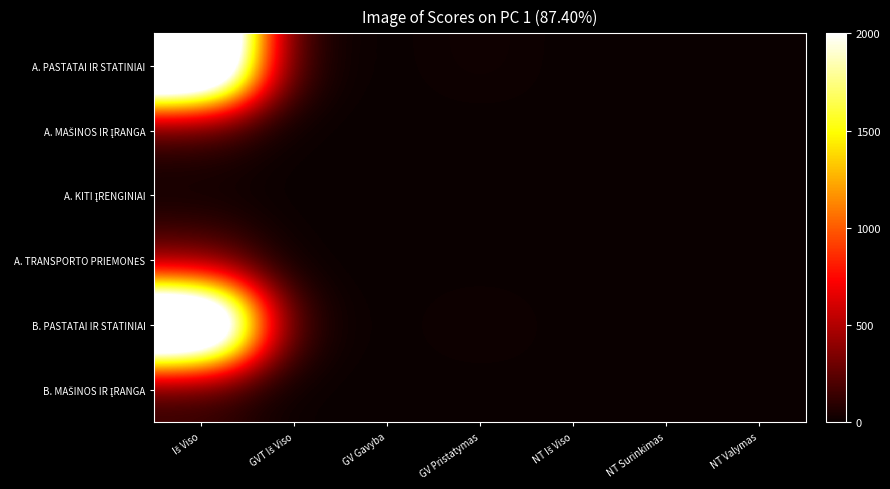

Between GV Pristatymas and GVT Iš Viso, which is larger?

GVT Iš Viso